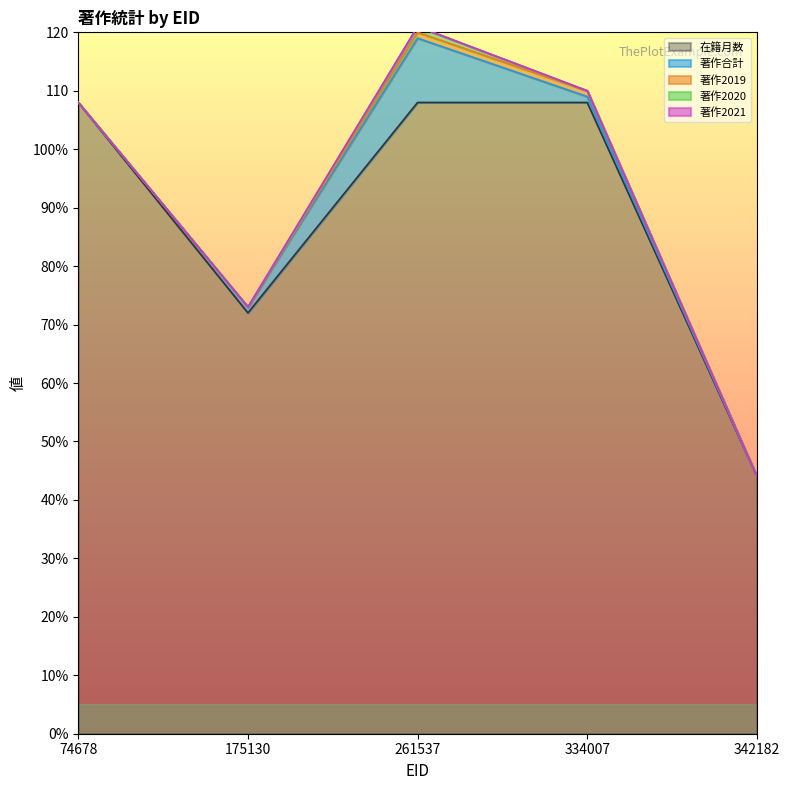

What is the average value of the 在籍月数 series?

88